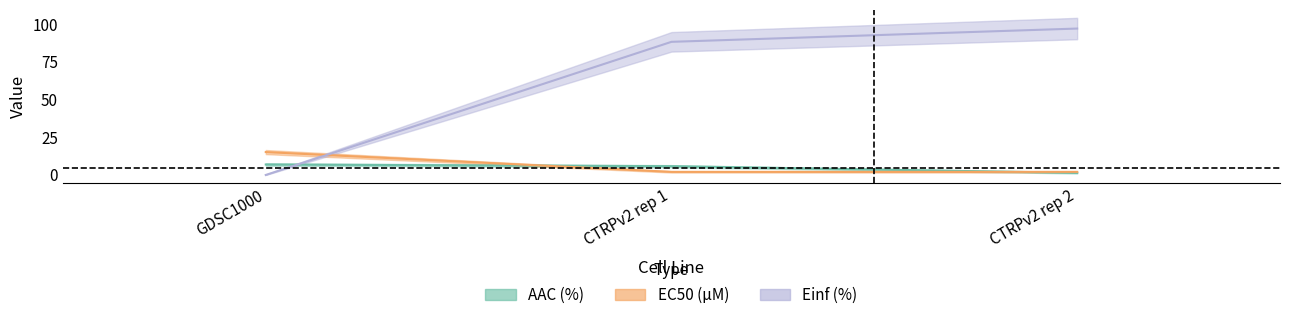

Reading left to right, list all the values displayed in this chart.

AAC (%): GDSC1000=6.9	CTRPv2 rep 1=5.8	CTRPv2 rep 2=1.4
EC50 (µM): GDSC1000=15.2	CTRPv2 rep 1=2.1	CTRPv2 rep 2=2.1
Einf (%): GDSC1000=0.0	CTRPv2 rep 1=88.4	CTRPv2 rep 2=97.2